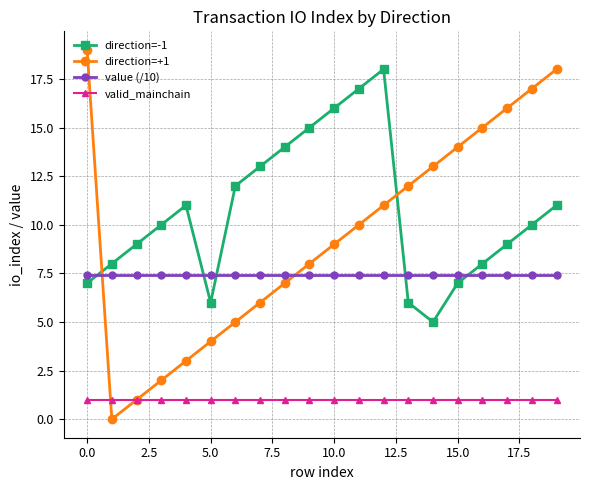

True or false: direction=-1 has more than 0 interior local peaks.

True